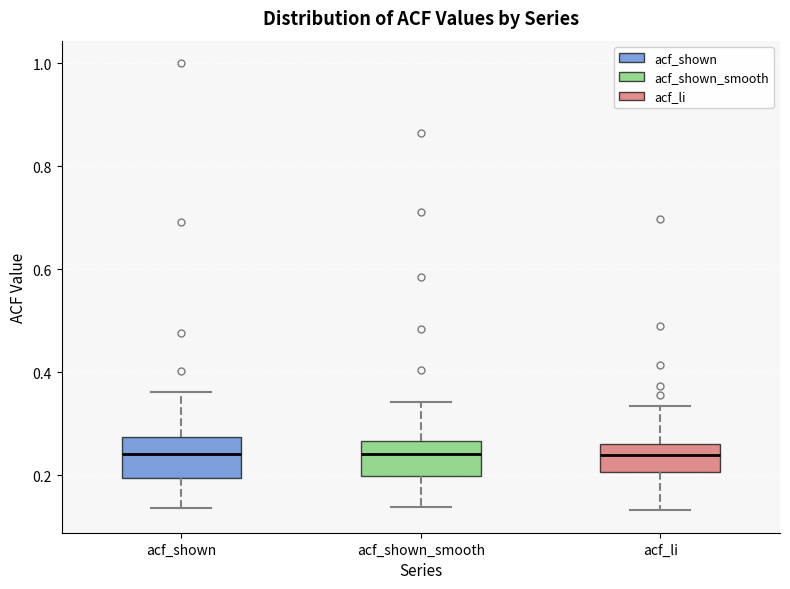

Where does the upper whisker of the box for acf_shown end on the y-axis? The values are not printed on the chart, so give them approximately, as read against the axis.

0.36